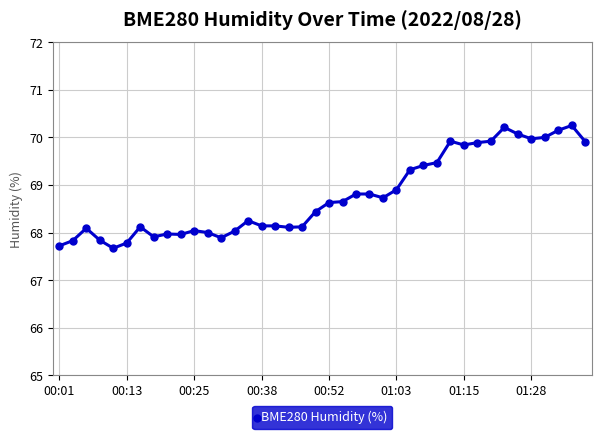

True or false: there are more than 0 points higher than both neighbors.

True